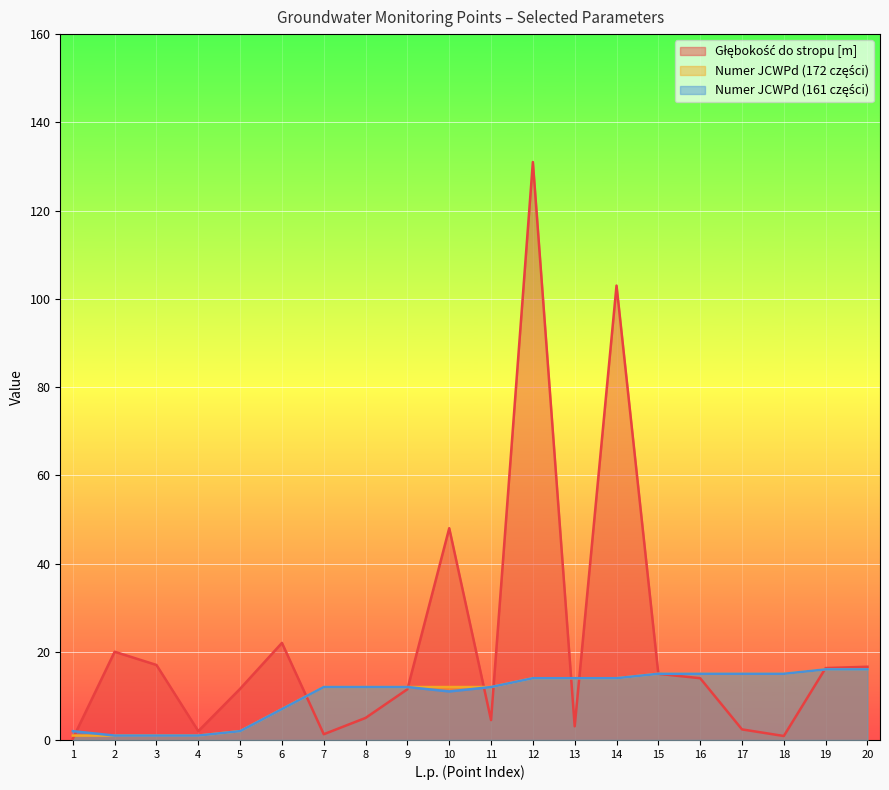

Where do Głębokość do stropu [m] and Numer JCWPd (161 części) first cross each other?

1 and 2